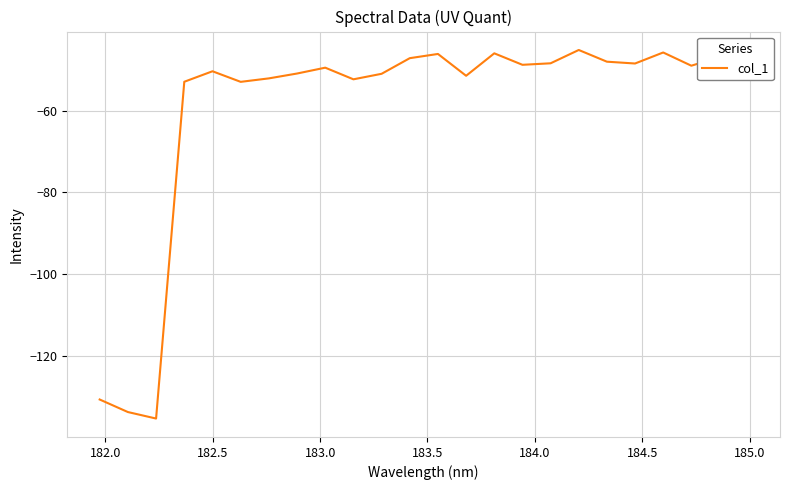

What is the difference between the maximum and minimum values?

90.3